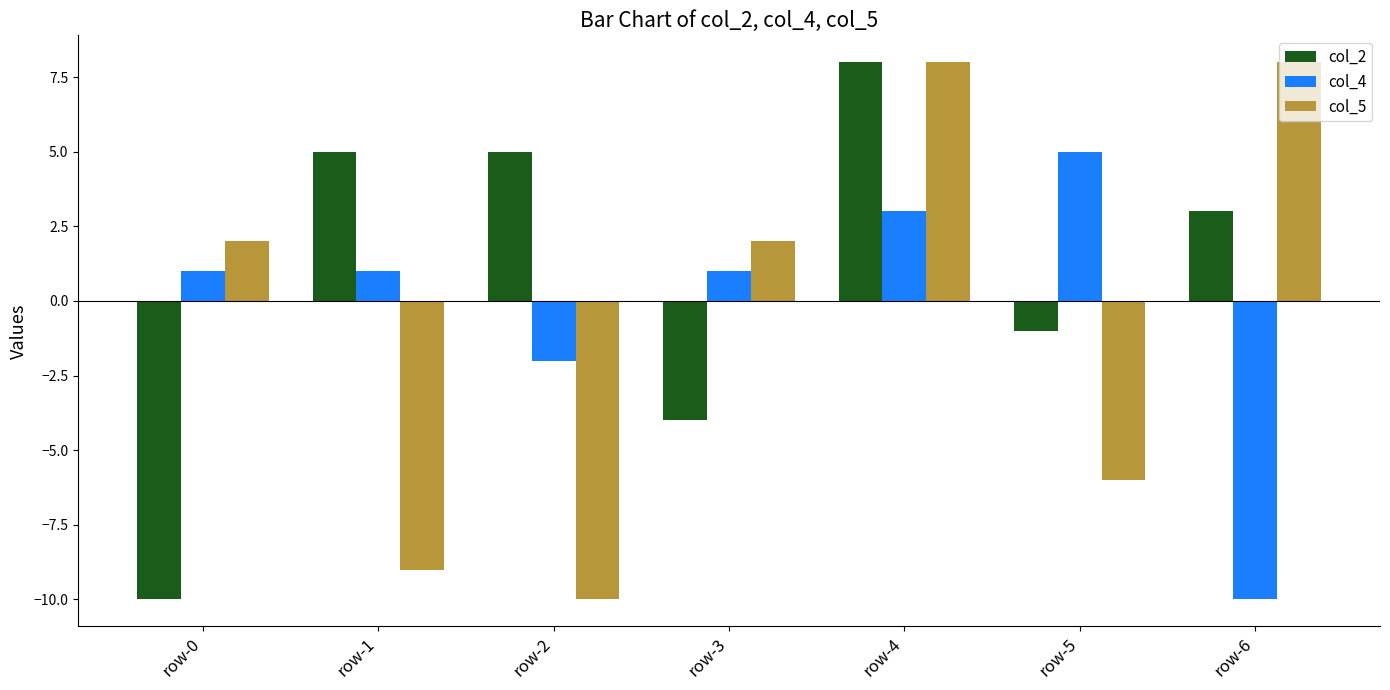

What is the maximum value for col_5?

8